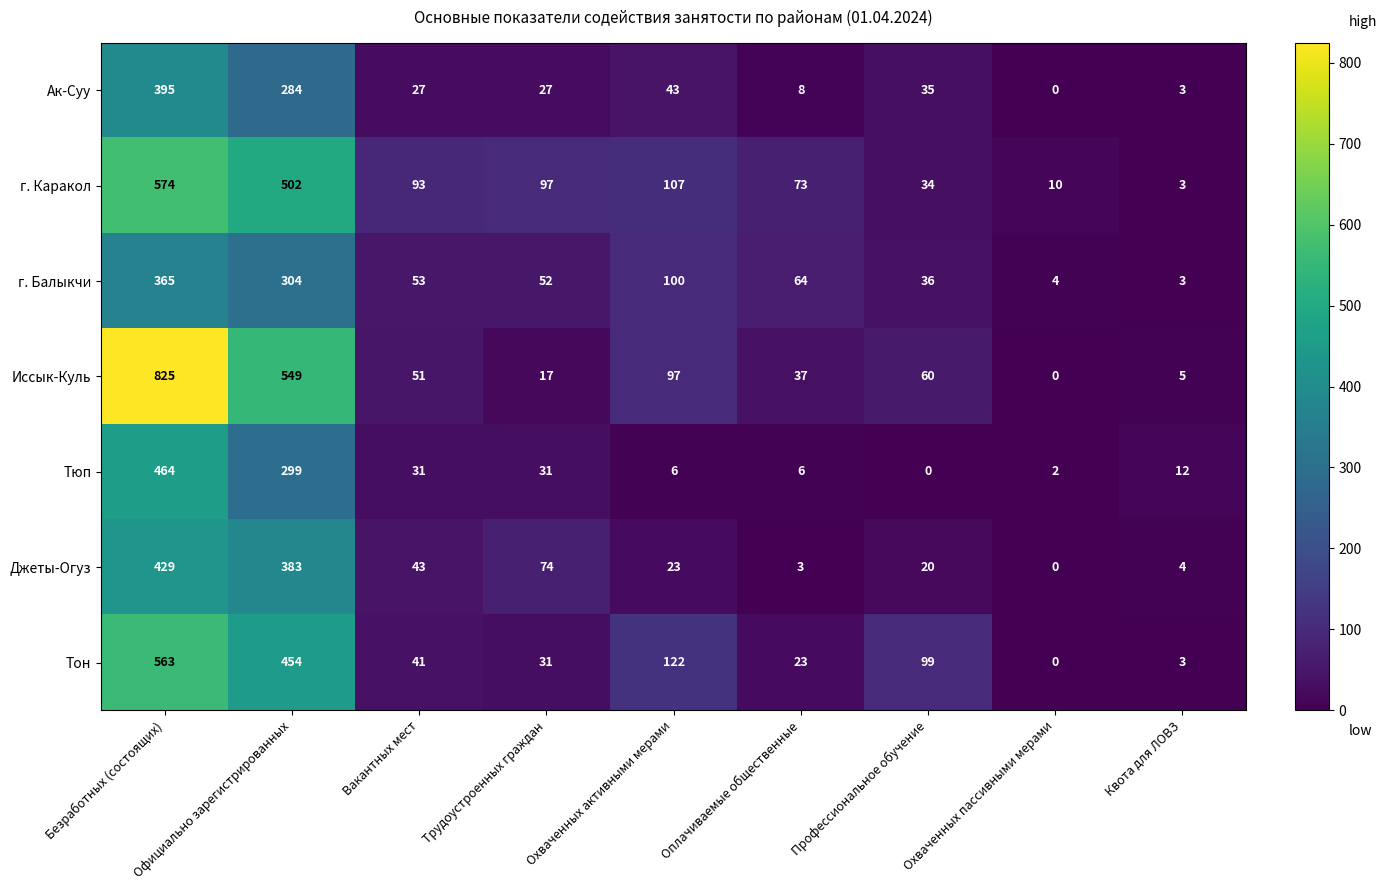

What is the sum of the Иссык-Куль values at Охваченных активными мерами and Безработных (состоящих)?

922